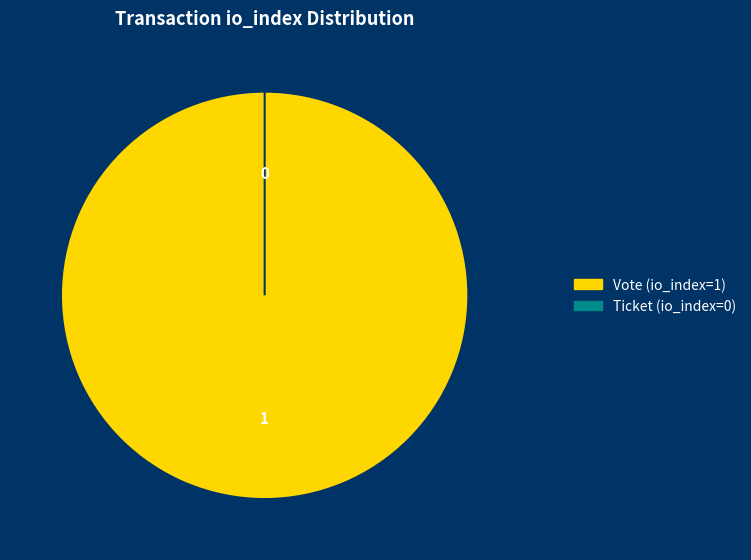

To the nearest percent, what is the combined percentage of Ticket (io_index=0) and Vote (io_index=1)?

100%